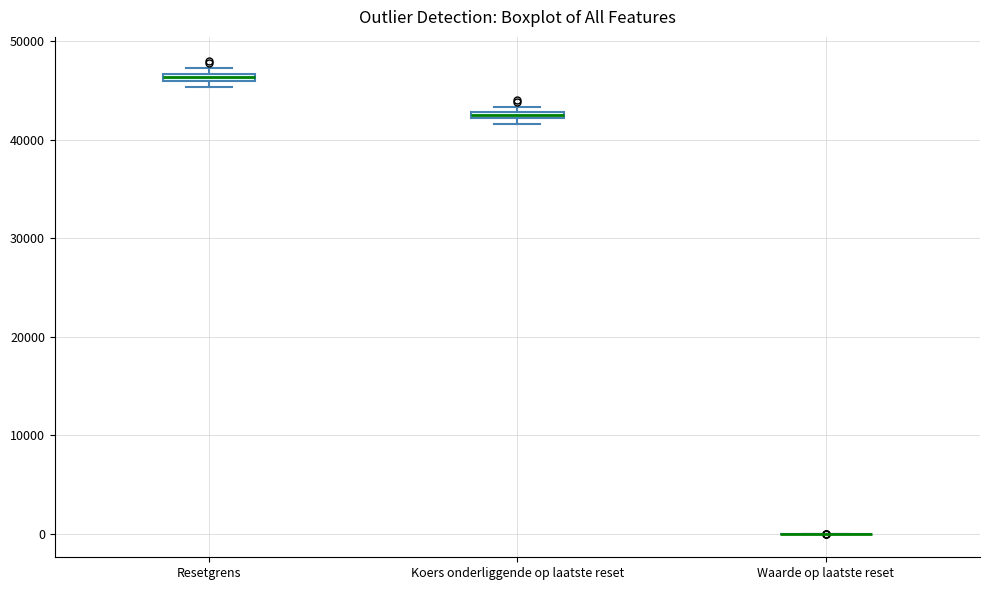

Where is the lower edge of the box for Koers onderliggende op laatste reset on the y-axis? The values are not printed on the chart, so give them approximately, as read against the axis.

42000